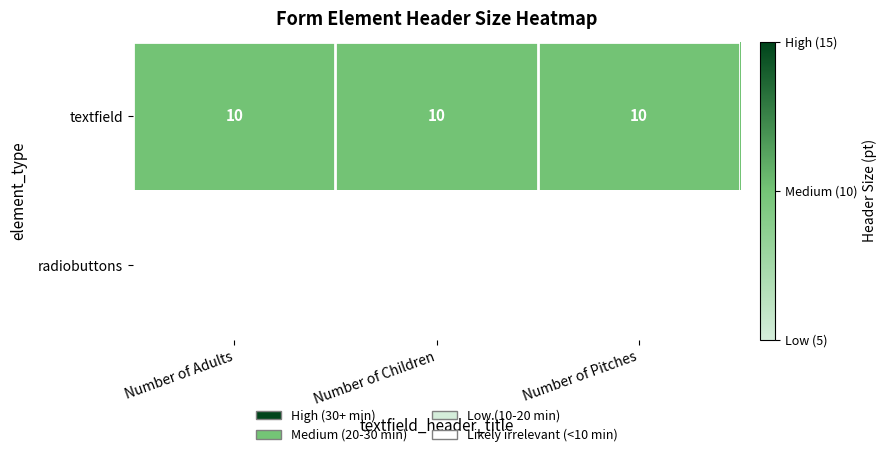

Where is textfield nearest to the value 10?

Number of Adults